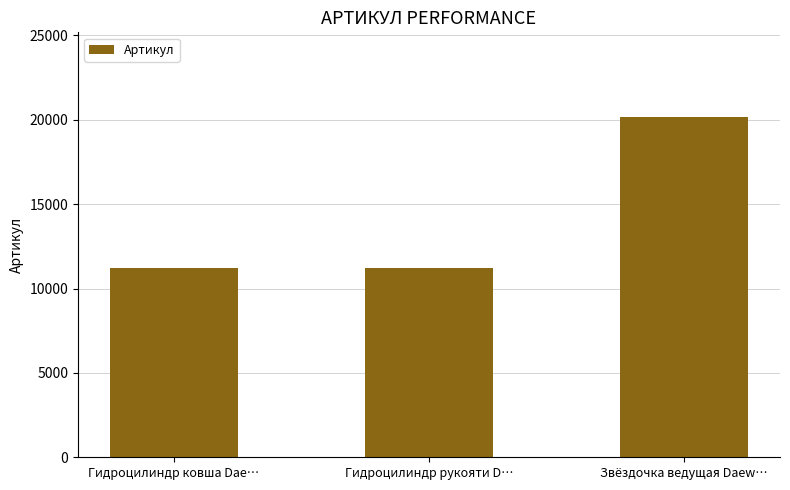

What is the sum of the values at Звёздочка ведущая Daew… and Гидроцилиндр ковша Dae…?

31358